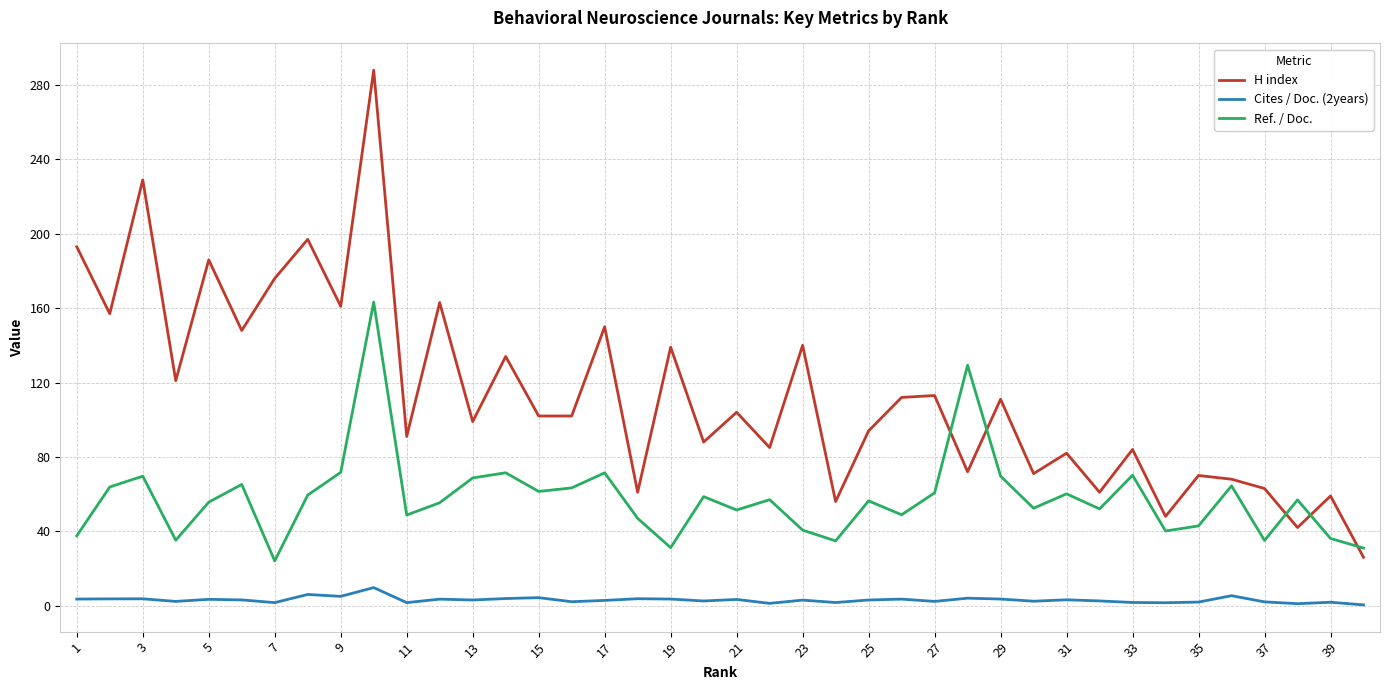

True or false: H index and Cites / Doc. (2years) cross at least once.

False